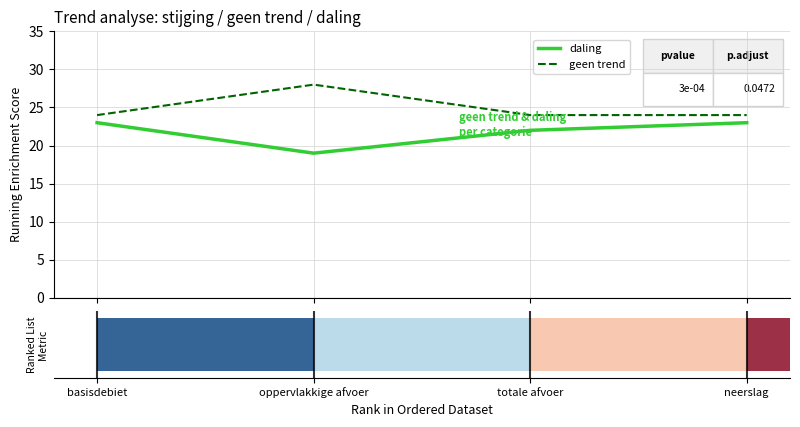

What are all the series names shown in the legend?

daling, geen trend